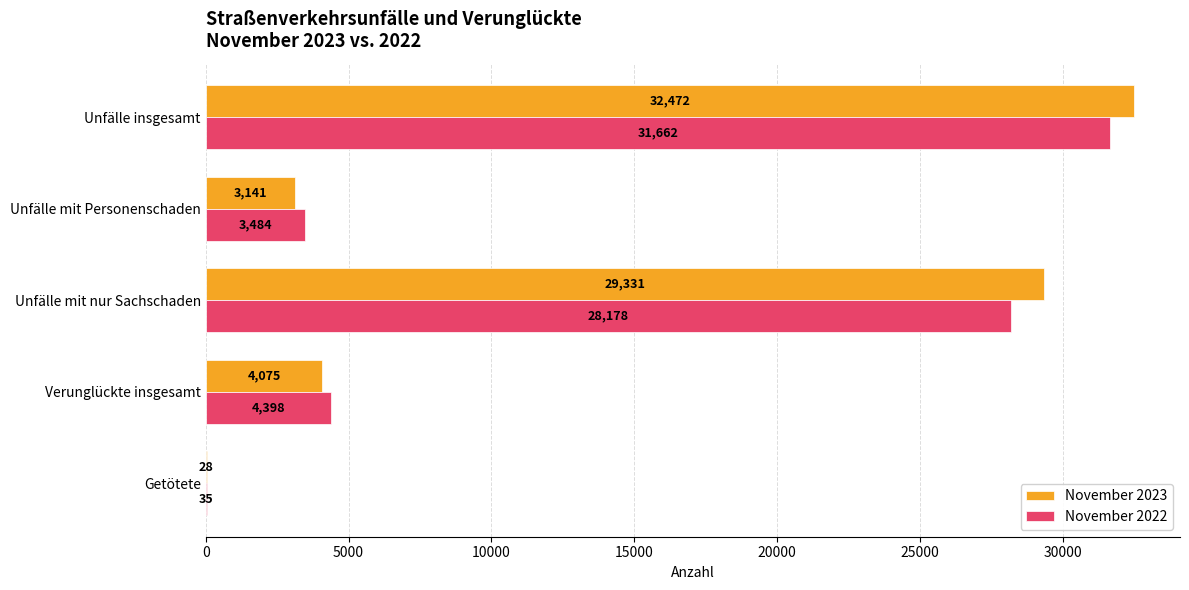

Is the value of November 2023 at Unfälle mit nur Sachschaden greater than the value of November 2022 at Unfälle mit nur Sachschaden?

Yes